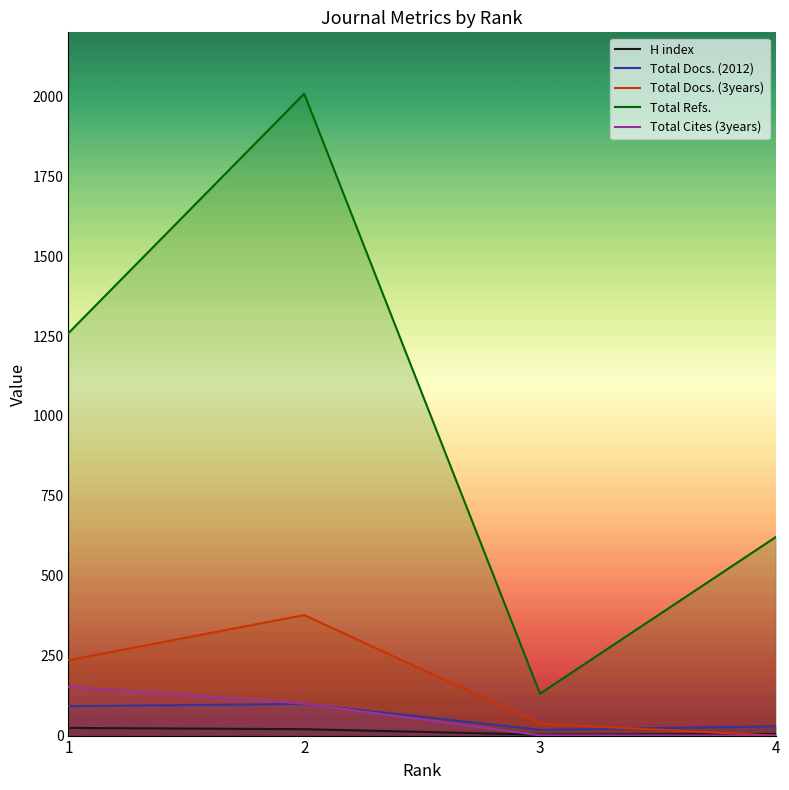

What is the difference between the Total Docs. (3years) values at 1 and 4?

236